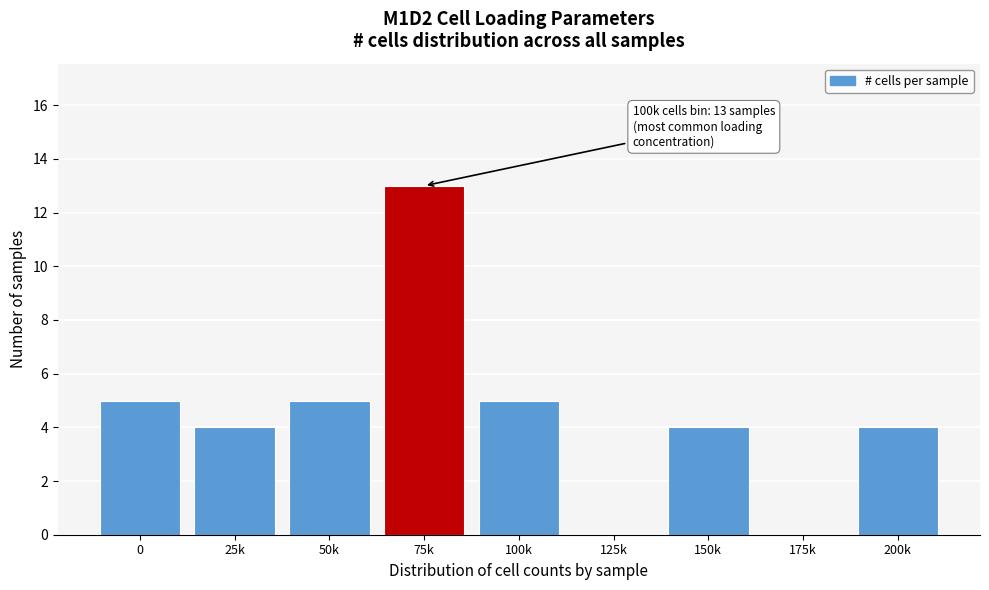

Reading right to left, transcribe all the data shown in this chart.

200k=4	175k=0	150k=4	125k=0	100k=5	75k=13	50k=5	25k=4	0=5